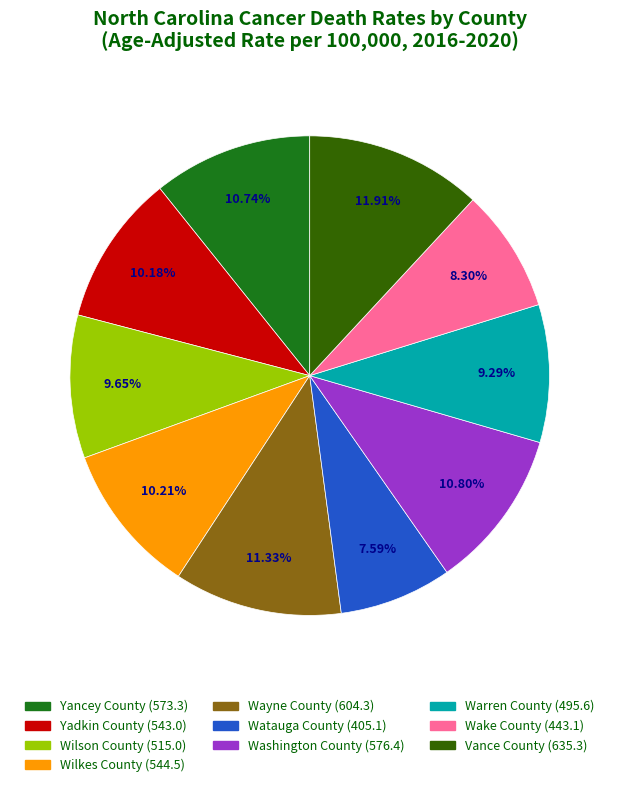

What percentage is the Warren County slice, to the nearest percent?

9%